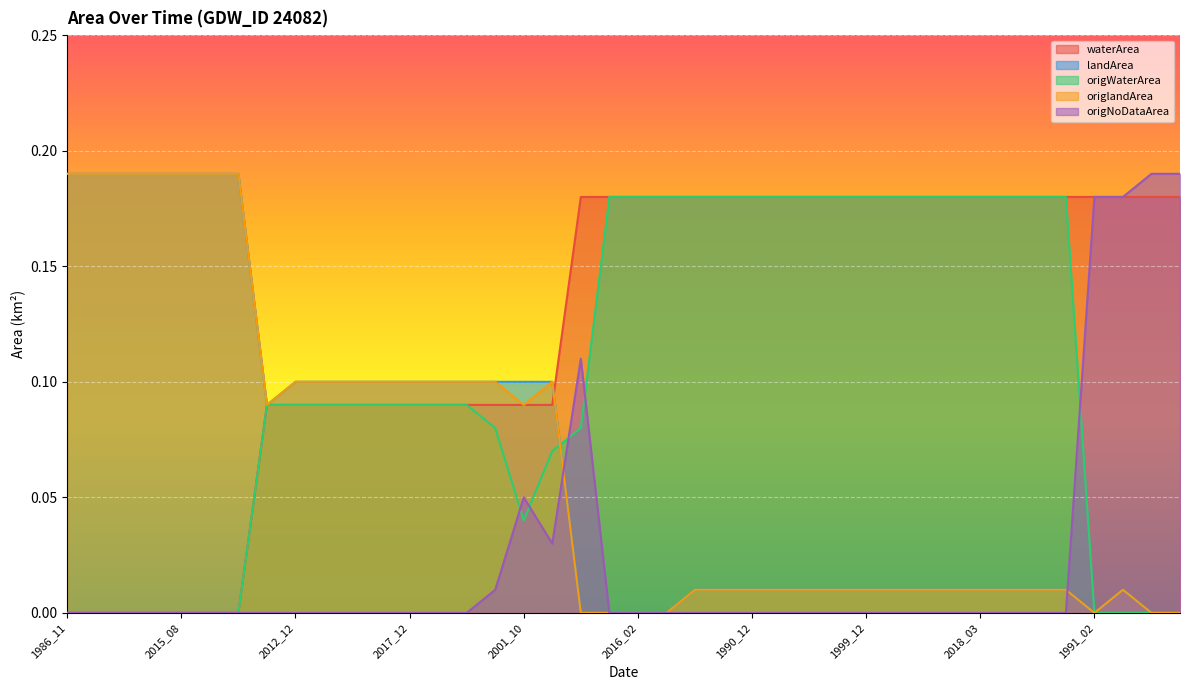

Is it true that origNoDataArea equals 0.0 at 2014_10?

True